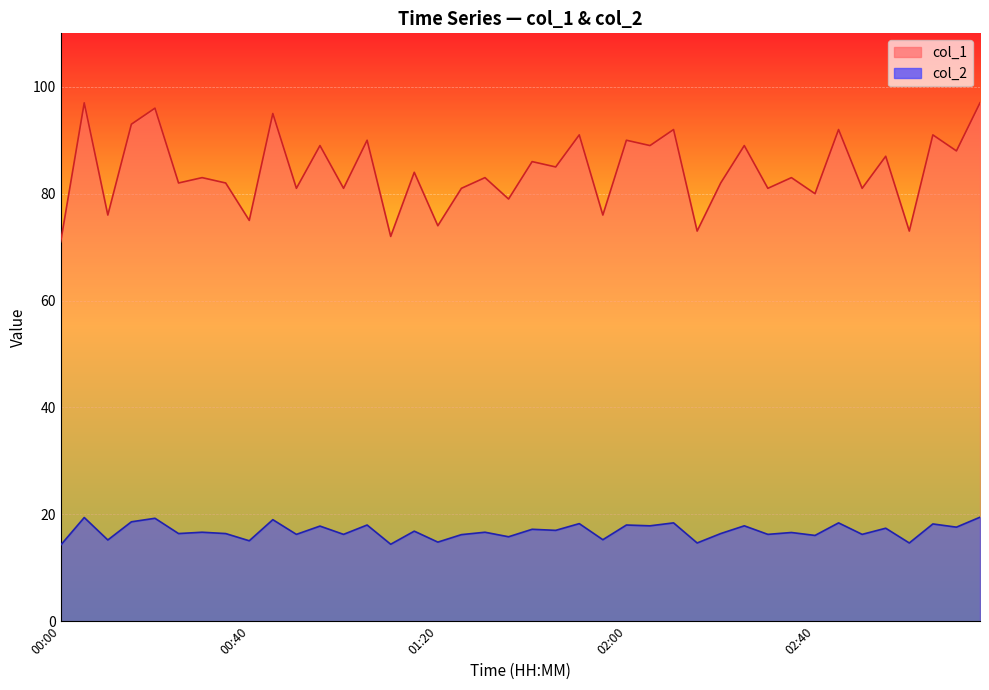

Is the value of col_1 at 02:55 greater than the value of col_2 at 01:55?

Yes